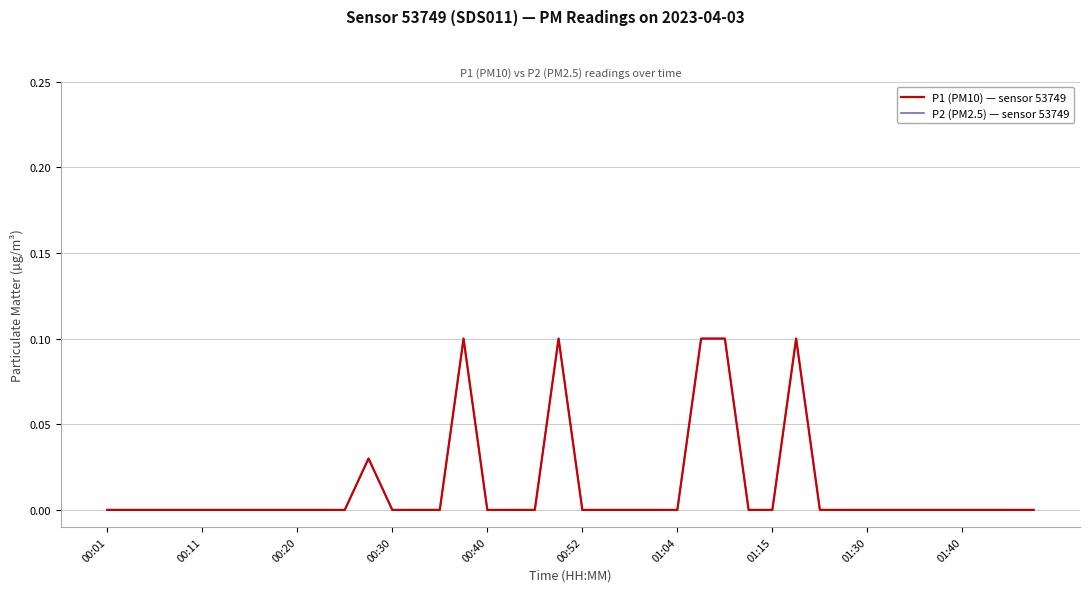

How many P2 (PM2.5) — sensor 53749 values are between 0 and 1?

40